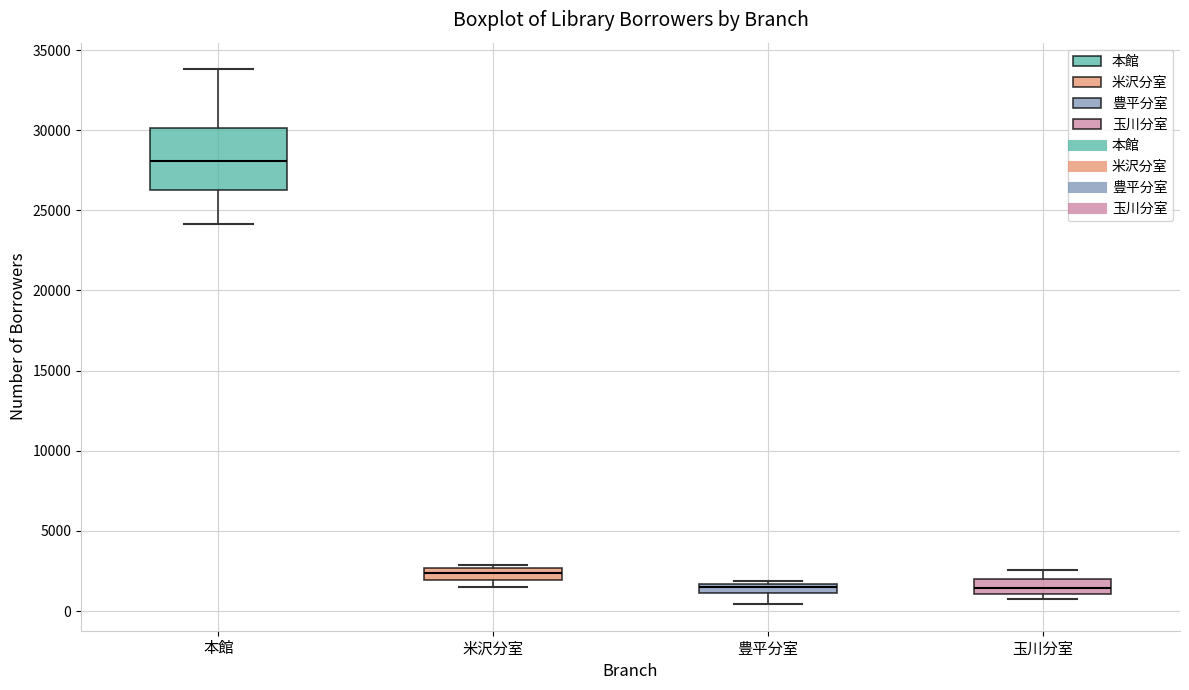

Which box has the highest median line?

本館